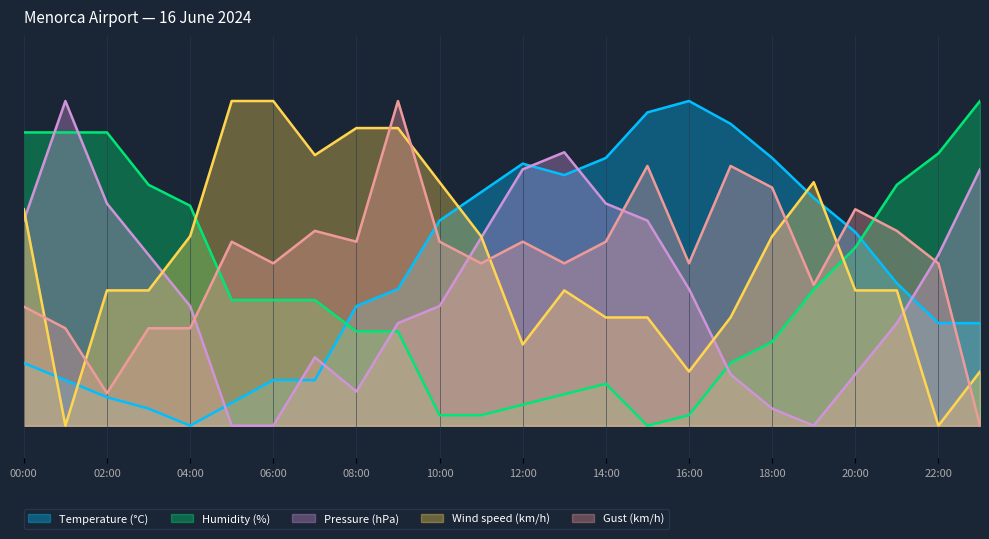

How many intersections are there between Temperature (°C) and Gust (km/h)?

3